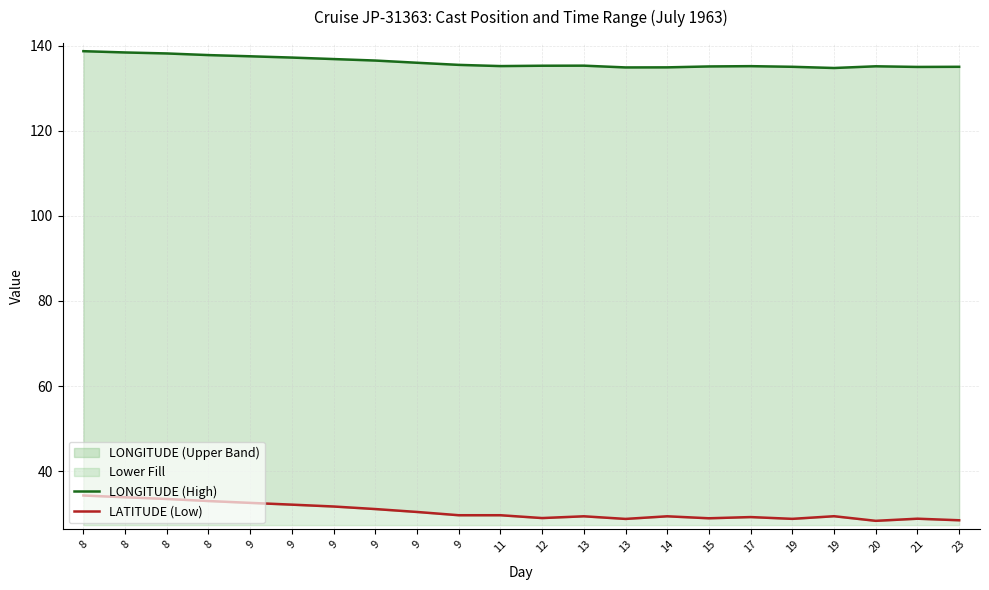

True or false: LATITUDE (Low) and LONGITUDE (High) intersect in this chart.

False